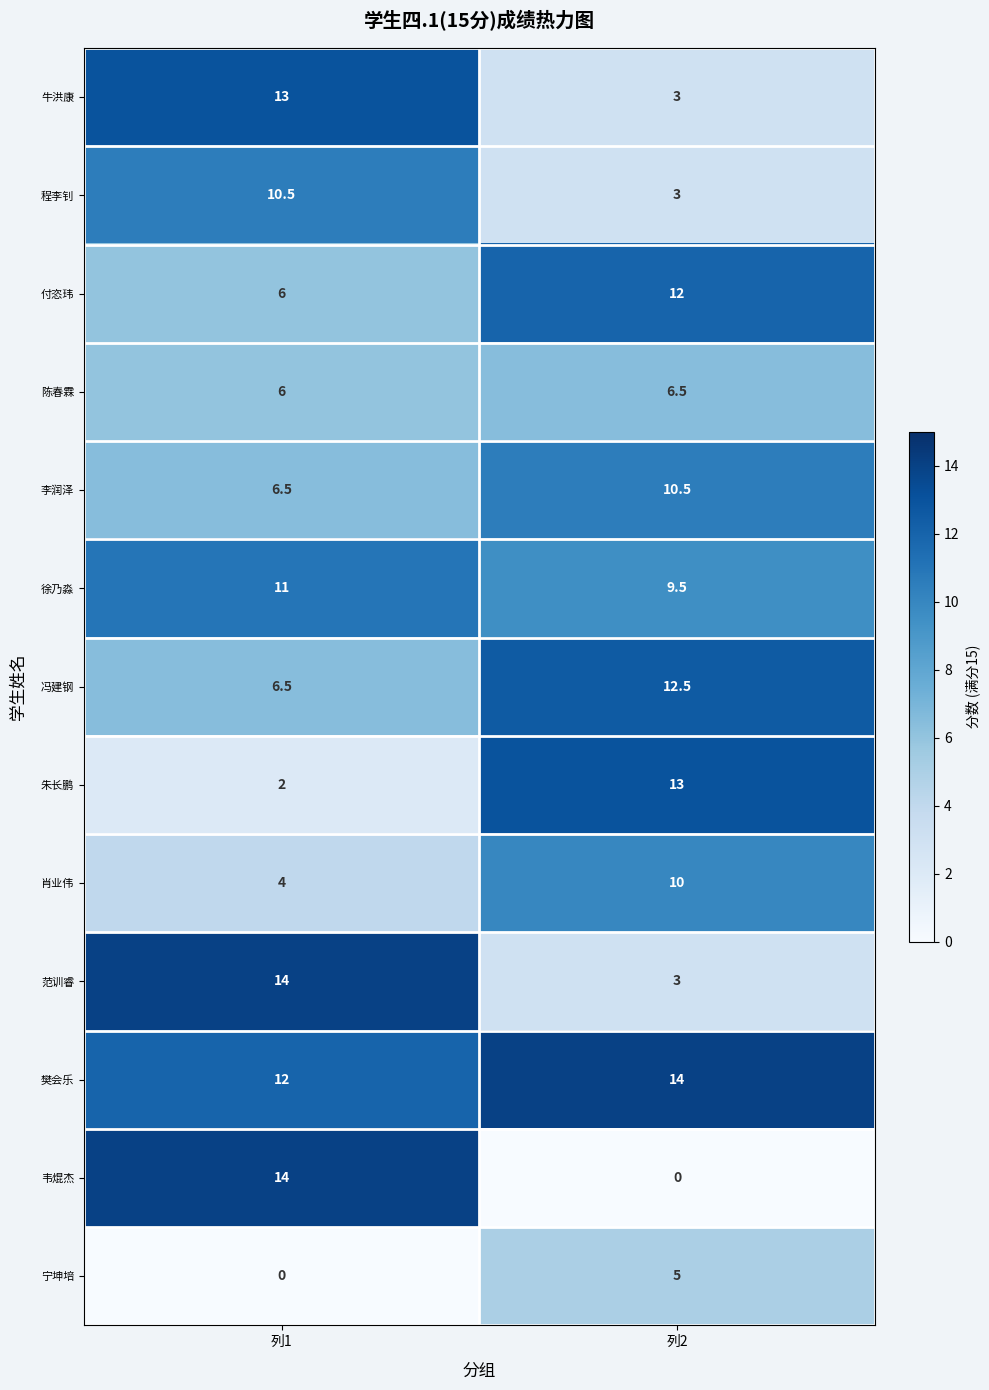

The 付恣玮 series shows 9.6 at 列1. True or false?

False